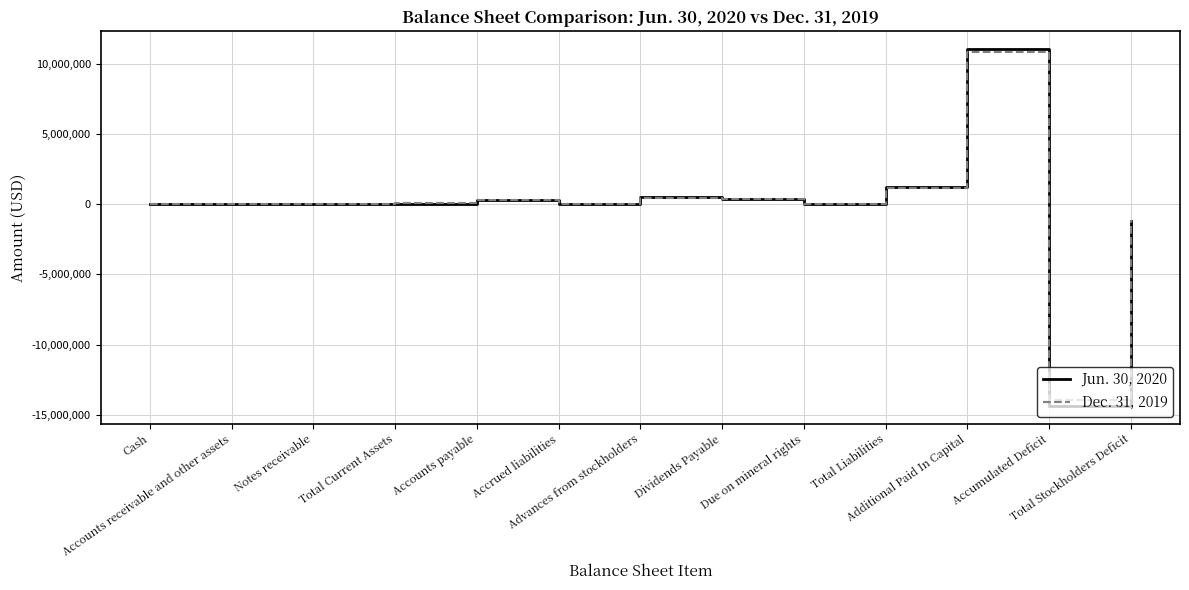

Between Cash and Total Liabilities, which series saw the biggest shift?

Jun. 30, 2020